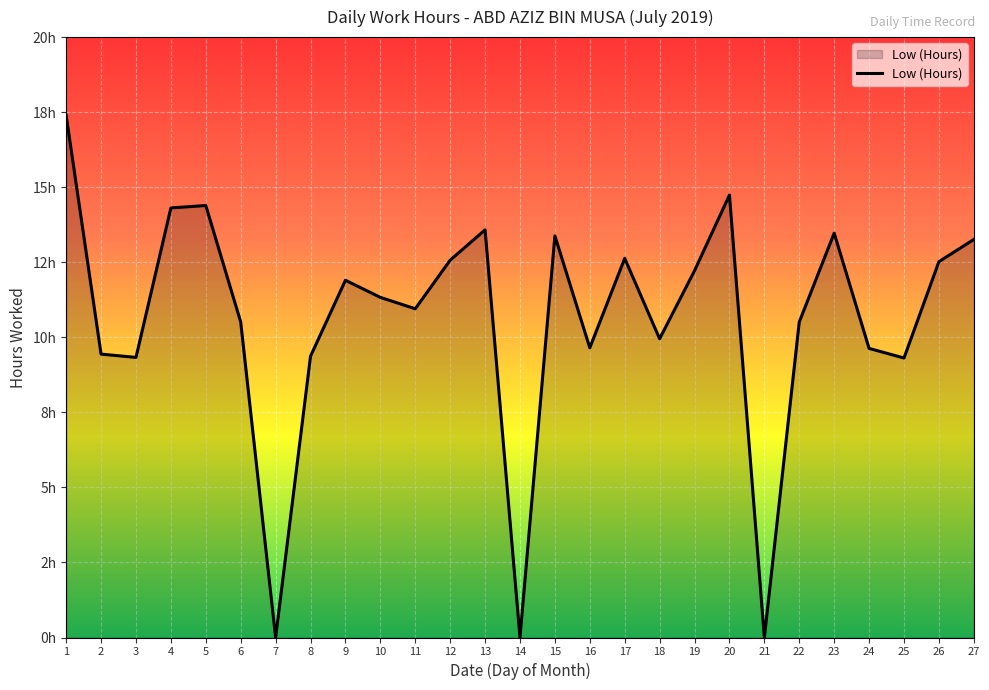

True or false: the data shows 21.0 at 26.

False